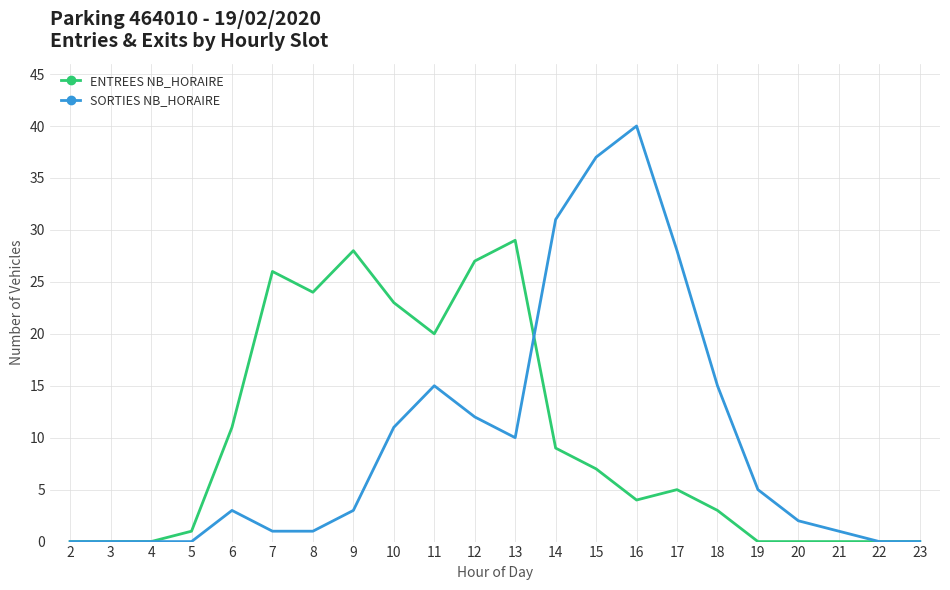

Which series has the largest range (max minus min)?

SORTIES NB_HORAIRE